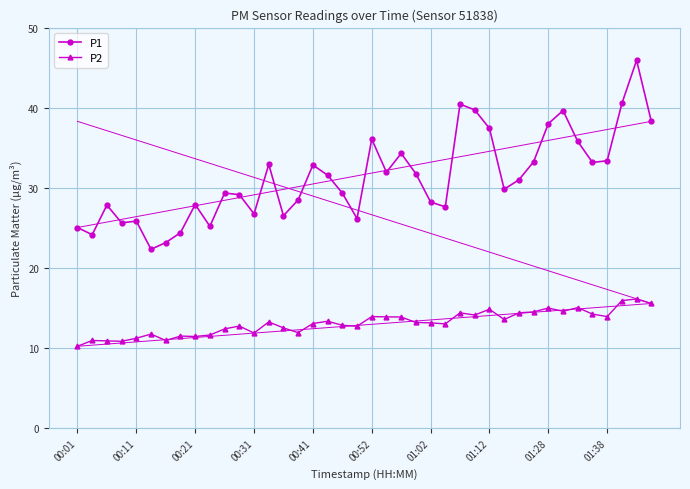

Which series has the largest range (max minus min)?

P1